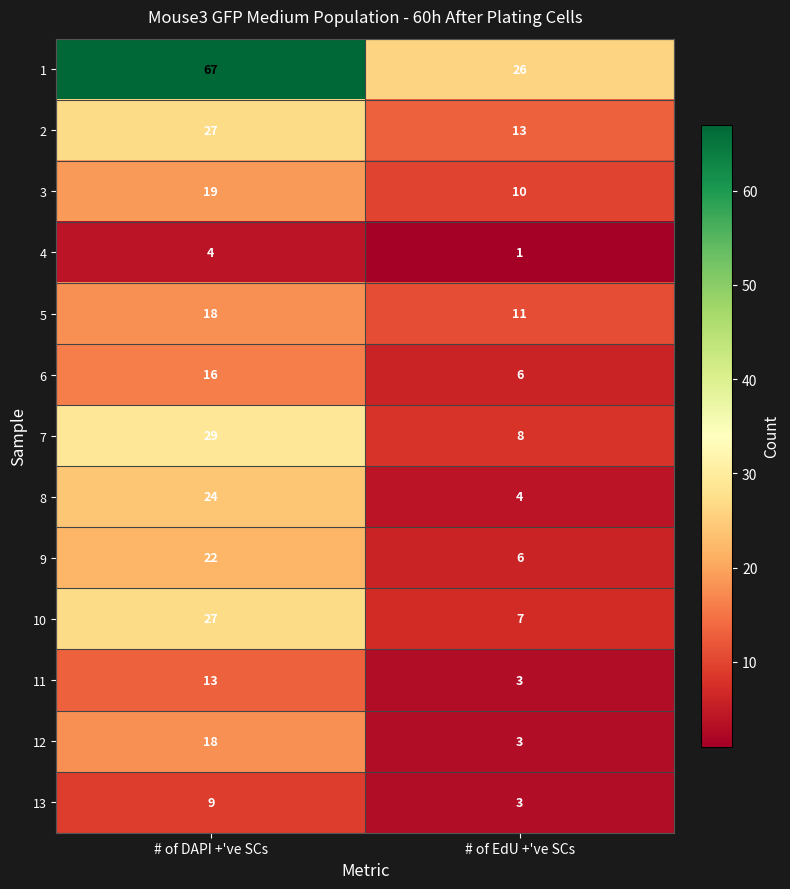

What is the highest value of the 5 series?

18